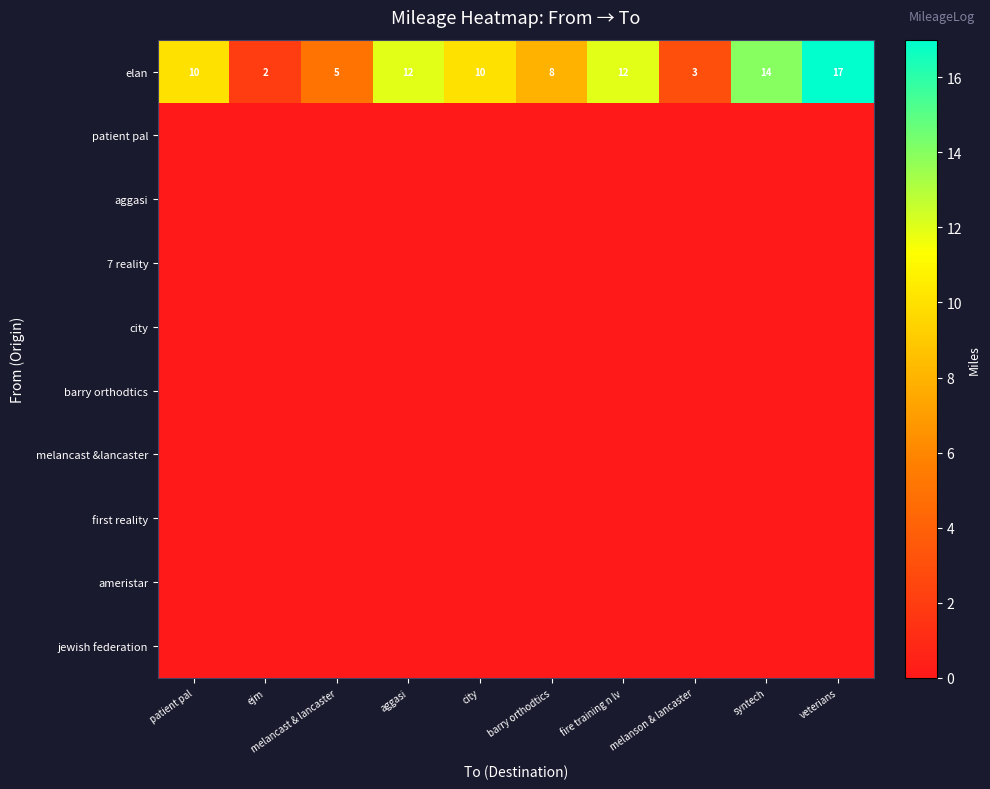

What is the maximum value for elan?

17